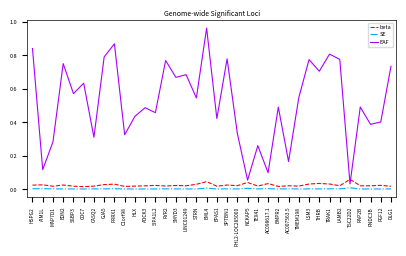

Which series changed the most between HSPG2 and RAP2B?

EAF